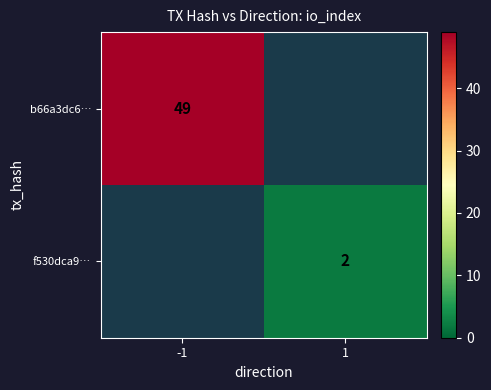

Is it true that f530dca9… equals 3 at 1?

False